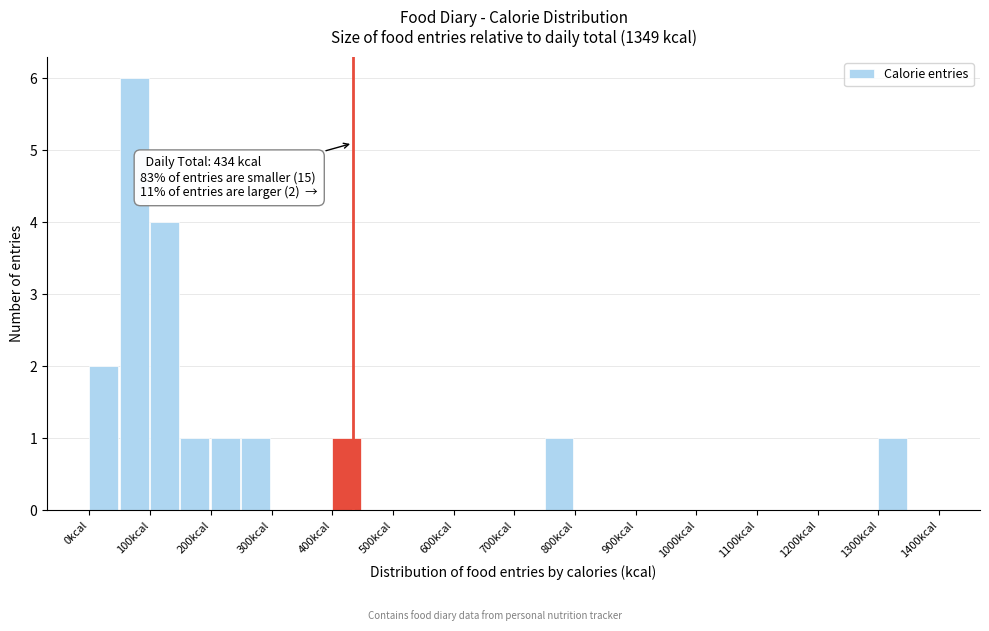

Which range on the x-axis has the tallest bar?

50 to 100